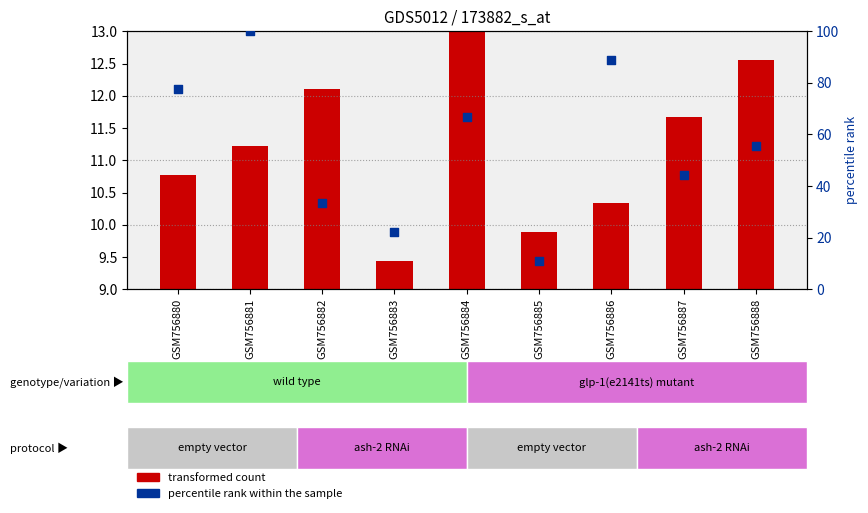

Which series has the largest Y range (max minus min)?

percentile rank within the sample